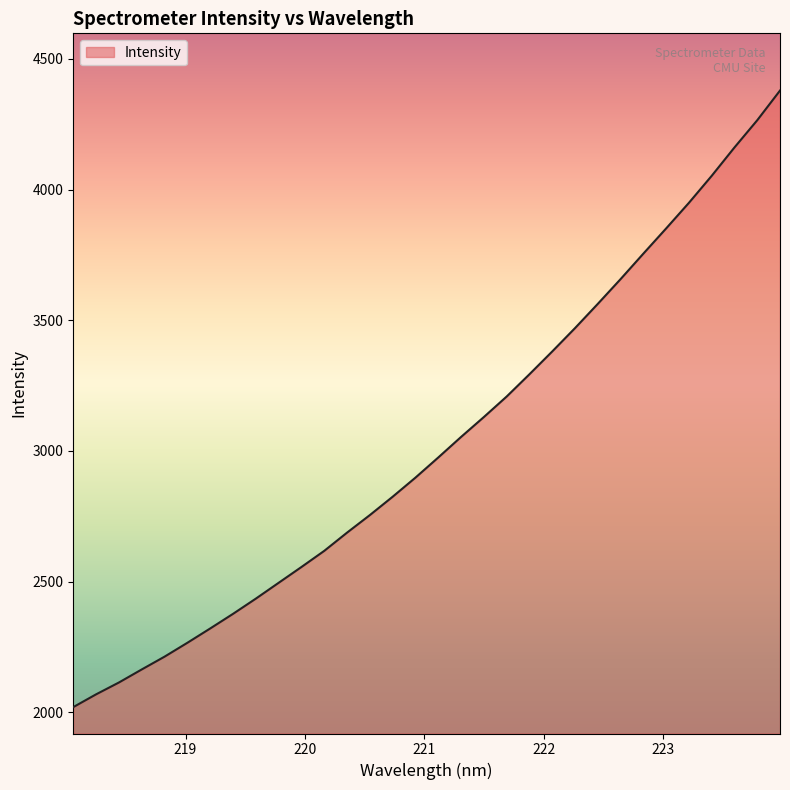

What is the maximum value shown in the chart?

4379.0